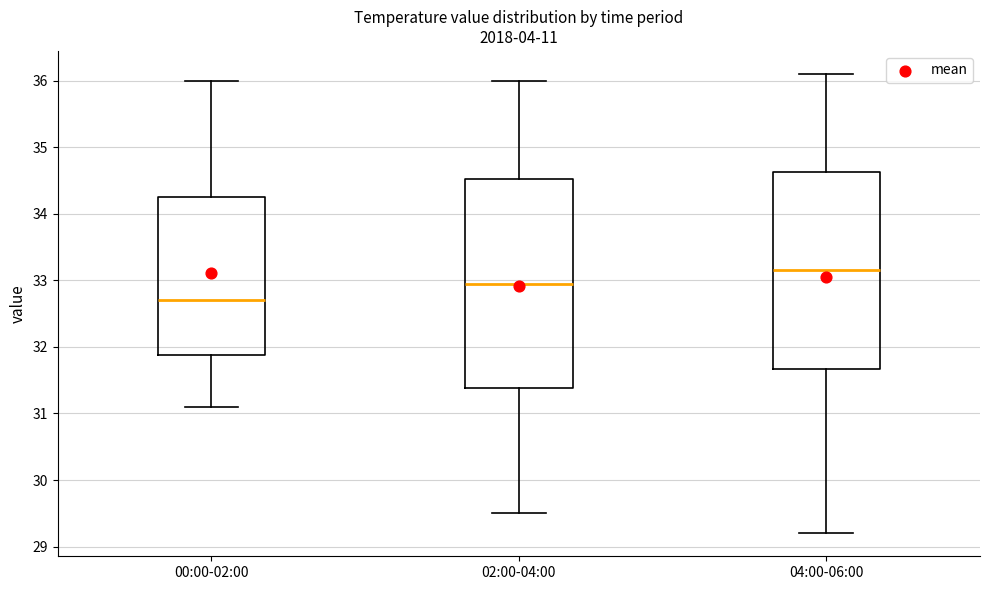

Reading left to right, transcribe this box plot: for each box, give where its median line is, the range the box spans, and where its two whiskers end, as read against the y-axis. The values are not printed on the chart, so give them approximately, as read against the axis.

00:00-02:00: median 32.7, box 31.9 to 34.3, whiskers 31.1 to 36.0
02:00-04:00: median 33.0, box 31.4 to 34.5, whiskers 29.5 to 36.0
04:00-06:00: median 33.2, box 31.7 to 34.6, whiskers 29.2 to 36.1